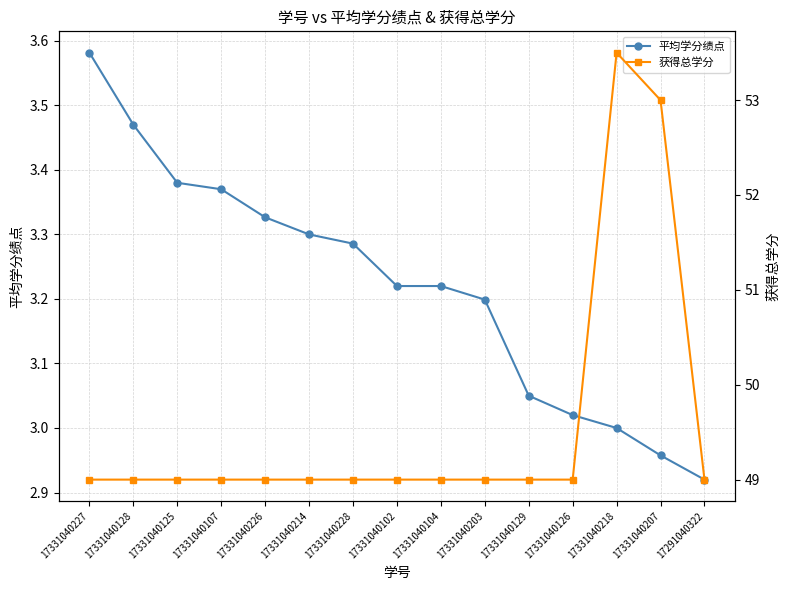

What is the total value across all series at 17331040218?

56.5